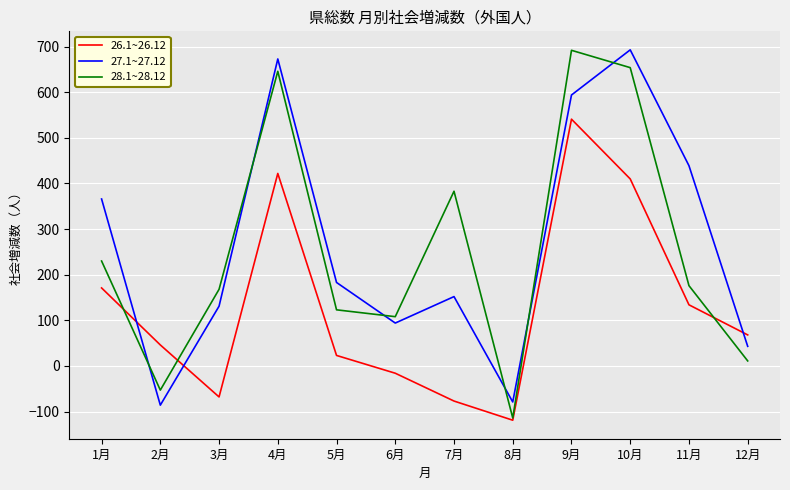

Which series has the largest total across all categories?

27.1~27.12